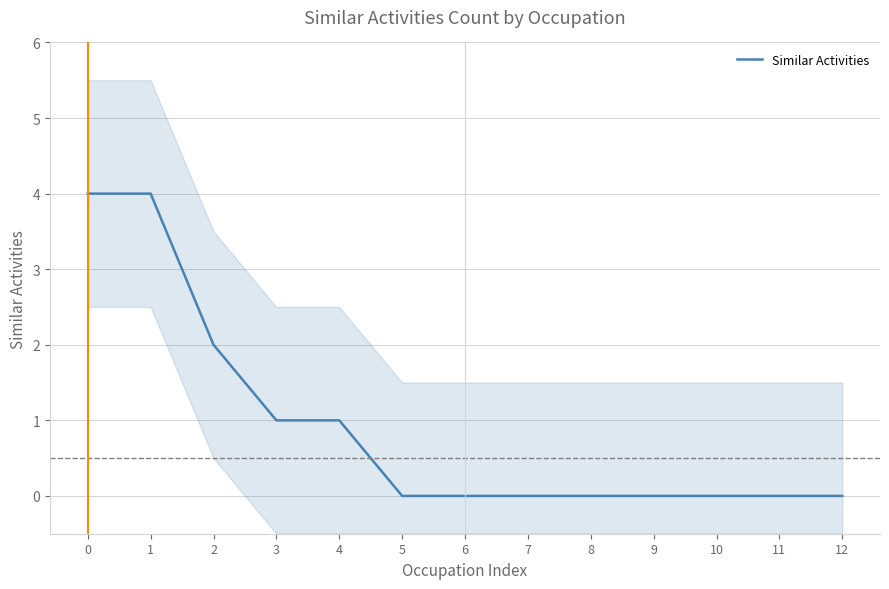

What is the sum of all values?

12